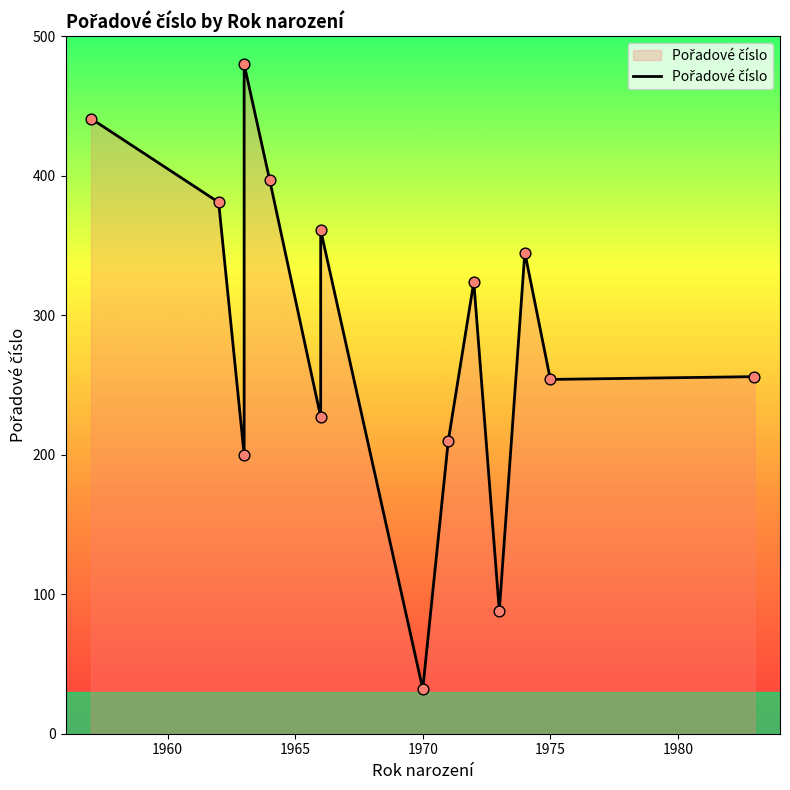

Which has a higher value, 7 or 1960?

1960